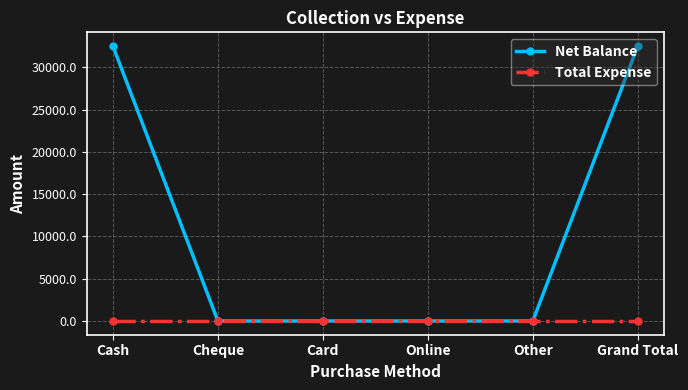

Reading left to right, extract all data points from this chart.

Net Balance: Cash=32500	Cheque=0	Card=0	Online=0	Other=0	Grand Total=32500
Total Expense: Cash=0	Cheque=0	Card=0	Online=0	Other=0	Grand Total=0